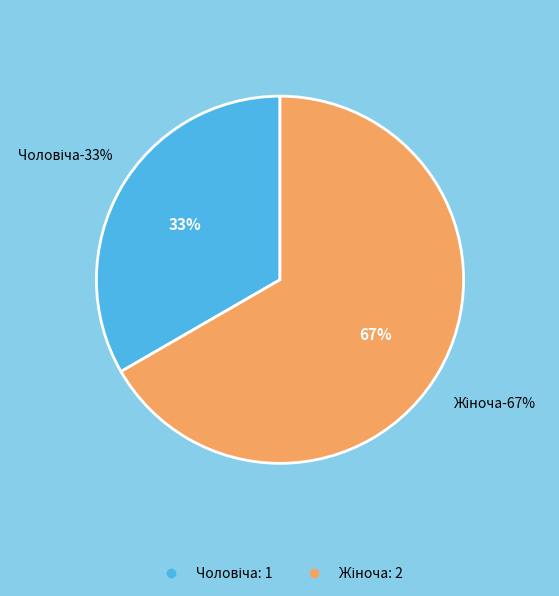

To the nearest percent, what is the average slice percentage?

50%